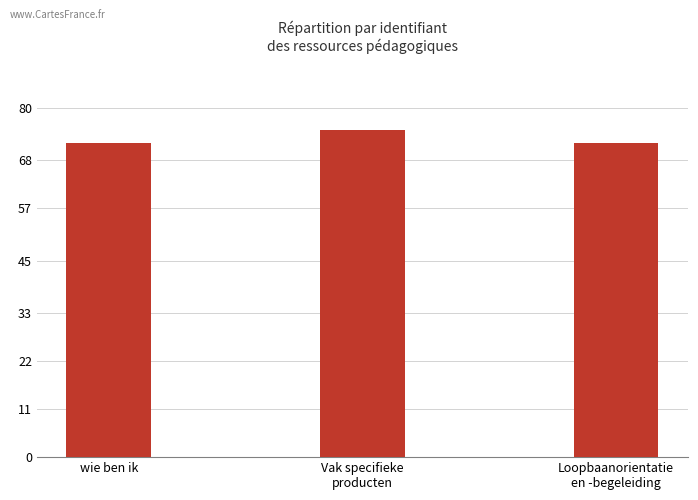

Reading left to right, list all the values displayed in this chart.

wie ben ik=72.0	Vak specifieke
producten=75.0	Loopbaanorientatie
en -begeleiding=72.0